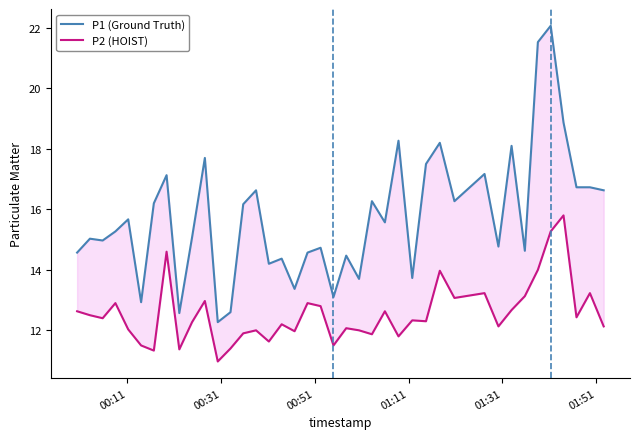

What is the difference between the second highest and second lowest values in the P1 (Ground Truth) series?

9.0